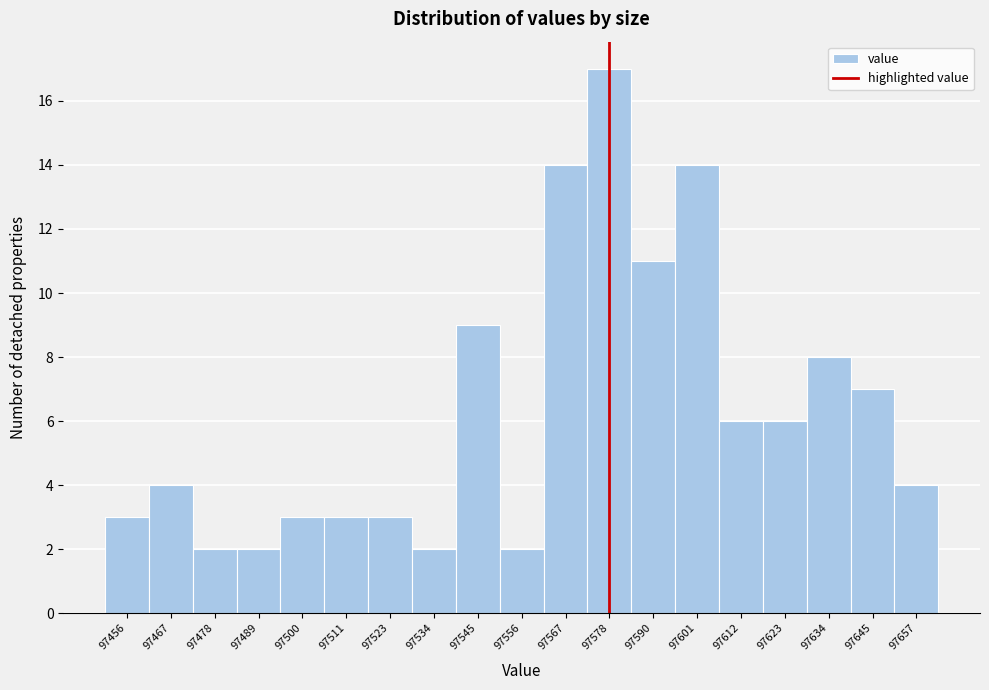

Reading left to right, transcribe this chart: for each bar, give the range it covers on the x-axis and its height. Neither the bar edges nor the heights are printed on the chart, so give them approximately, as read against the axes.

97450 to 97462: 3
97462 to 97472: 4
97472 to 97484: 2
97484 to 97494: 2
97494 to 97506: 3
97506 to 97516: 3
97516 to 97528: 3
97528 to 97540: 2
97540 to 97550: 9
97550 to 97562: 2
97562 to 97572: 14
97572 to 97584: 17
97584 to 97596: 11
97596 to 97606: 14
97606 to 97618: 6
97618 to 97628: 6
97628 to 97640: 8
97640 to 97650: 7
97650 to 97662: 4